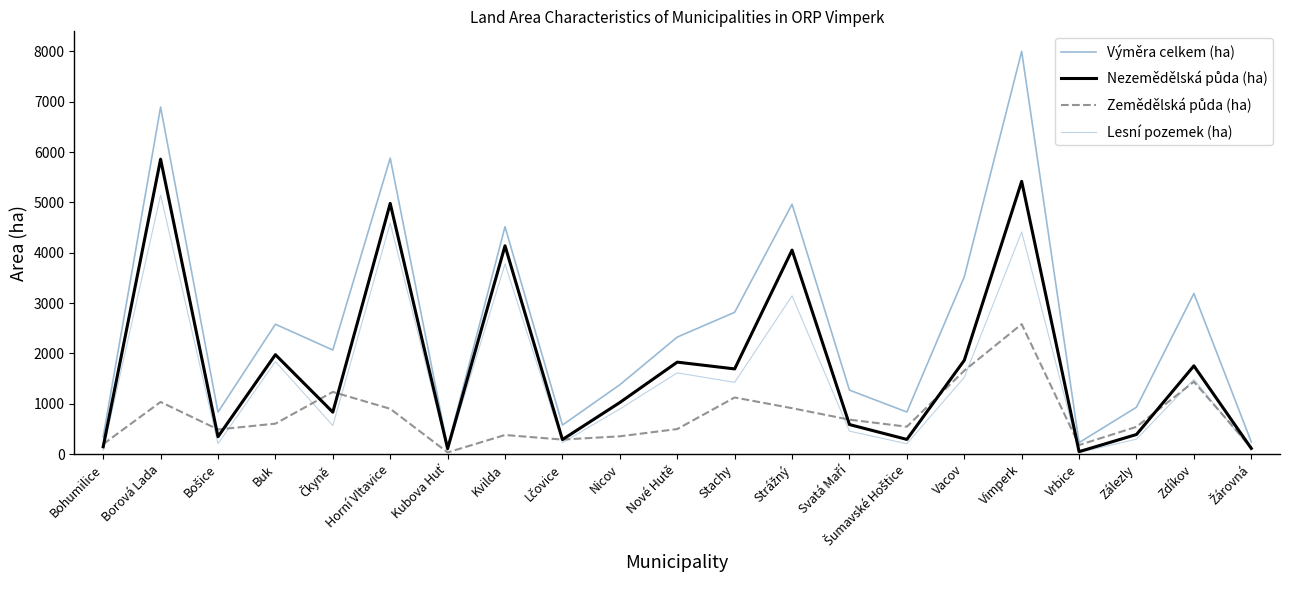

How many series are shown in this chart?

4